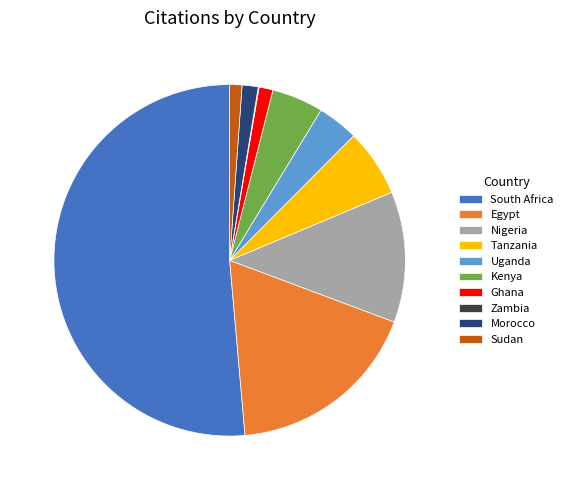

Is the sum of Sudan and Tanzania greater than half?

No